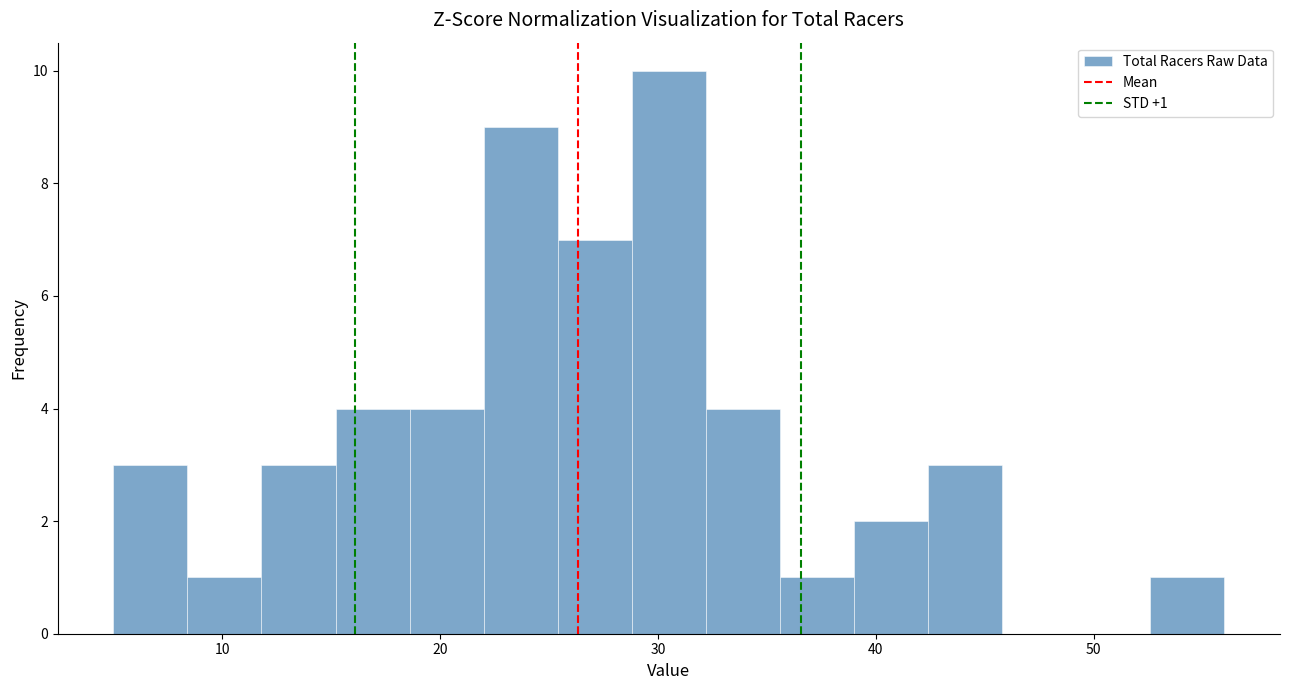

Read against the x-axis, roughly where is the centre of the tallest bar?

31